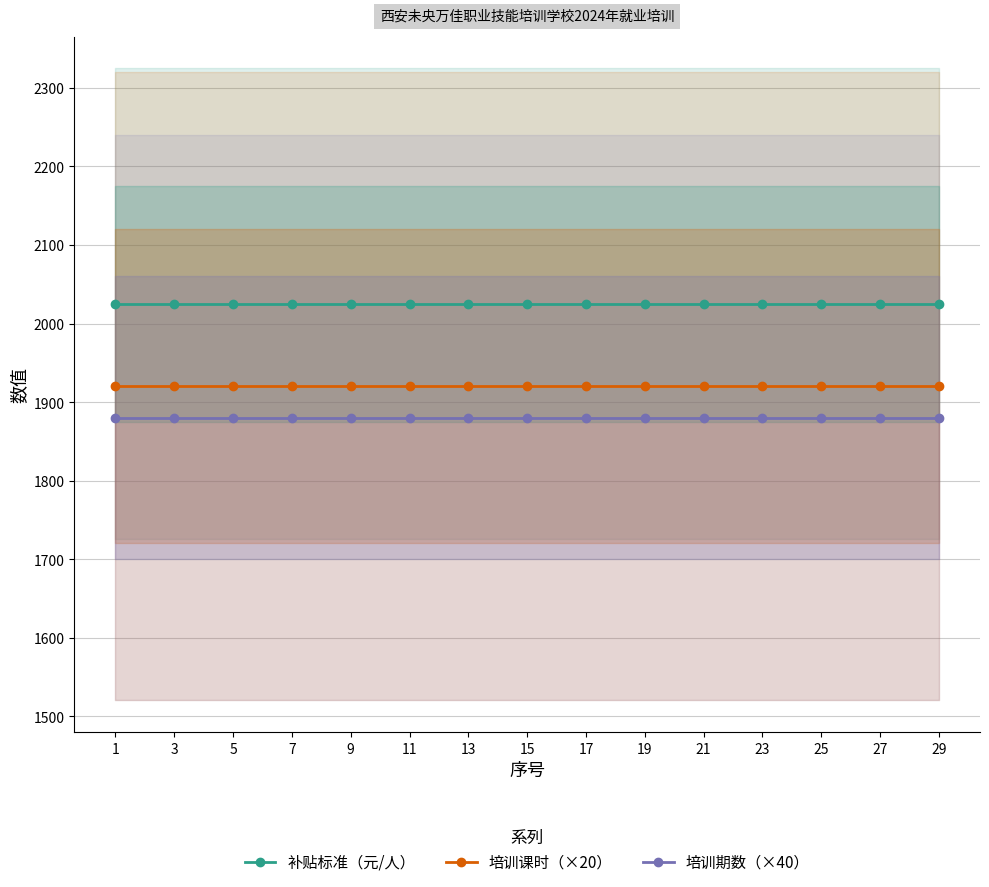

At which label is 补贴标准（元/人） closest to 2025?

1